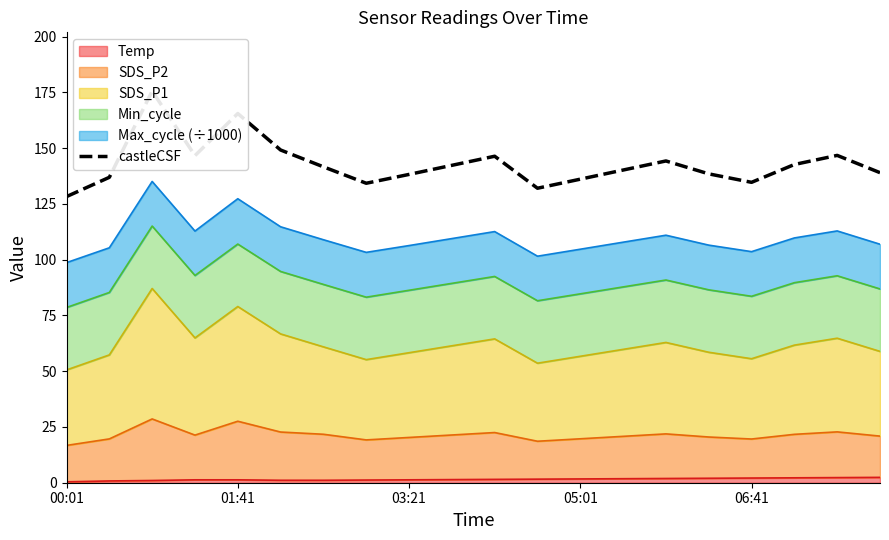

Is it true that the value at 13 is 228.7?

False